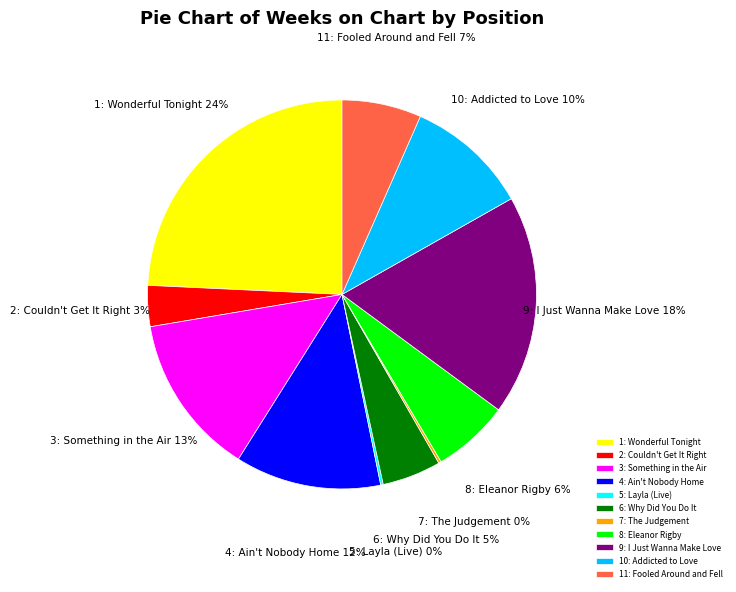

Approximately how many times larger is the value at 1: Wonderful Tonight compared to 10: Addicted to Love?

2.4